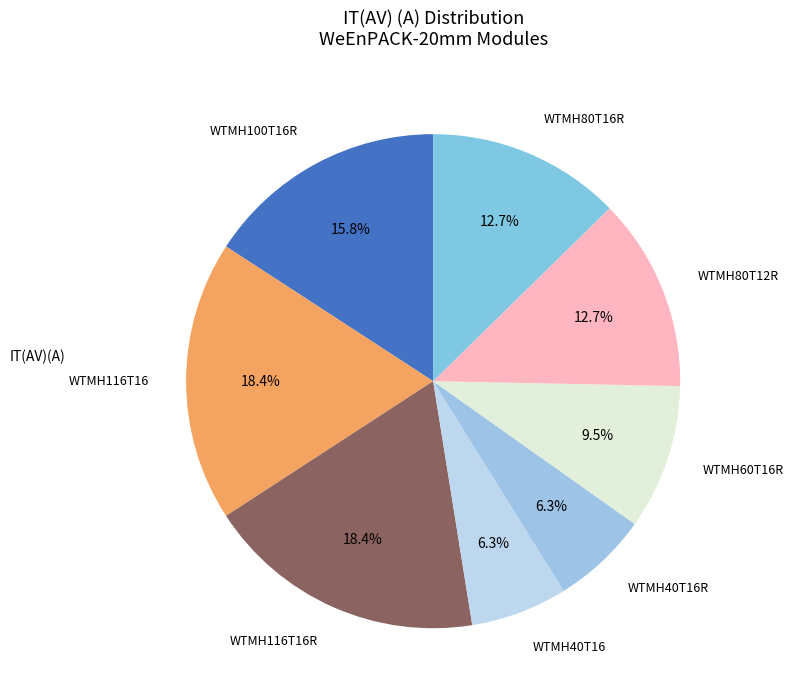

Combined, do WTMH116T16R and WTMH116T16 account for over 50%?

No